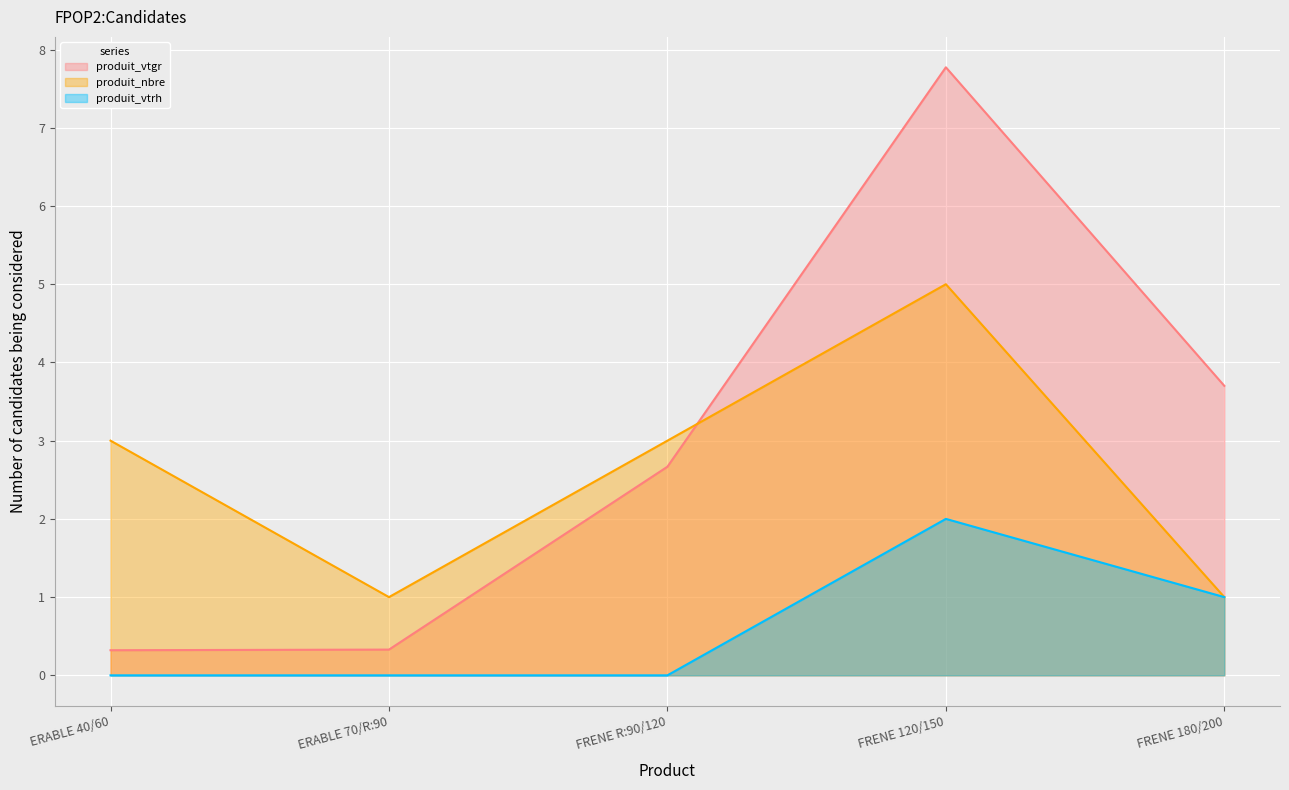

At FRENE 180/200, list the series in order from largest to smallest.

produit_vtgr, produit_nbre, produit_vtrh